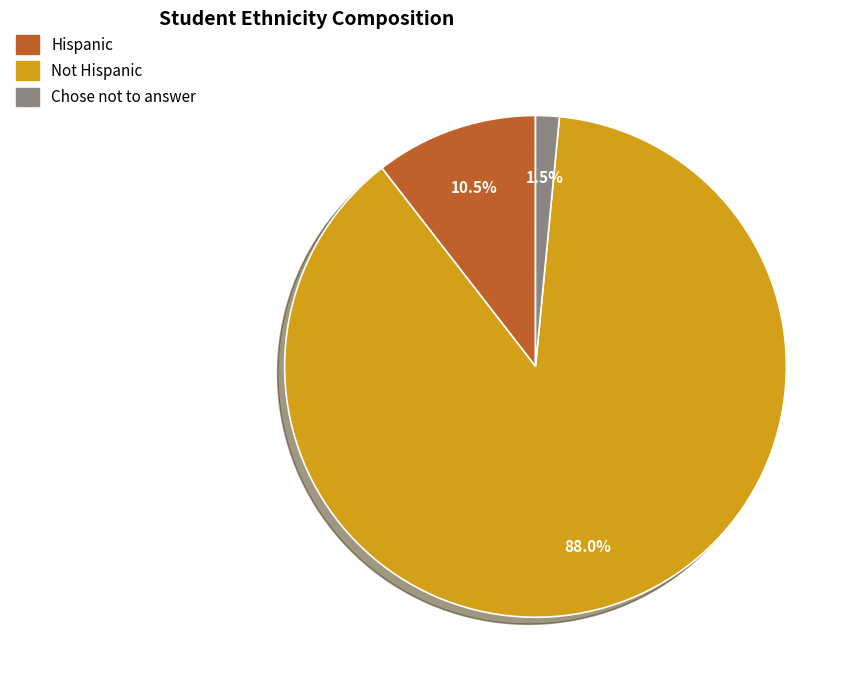

Between Not Hispanic and Chose not to answer, which is larger?

Not Hispanic